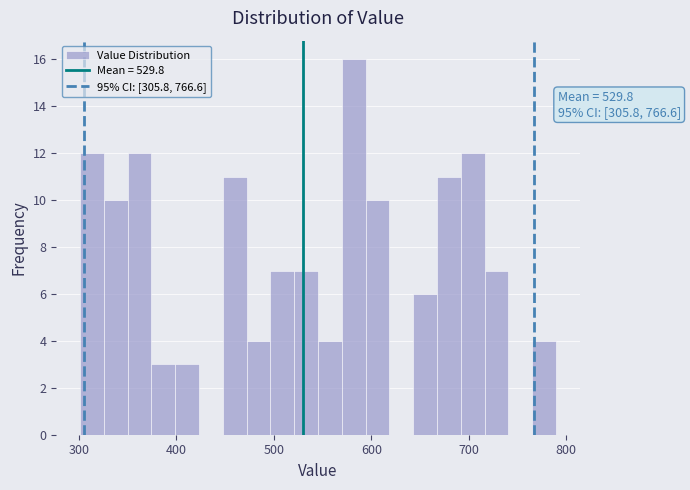

Read against the x-axis, roughly where is the centre of the tallest bar?

580